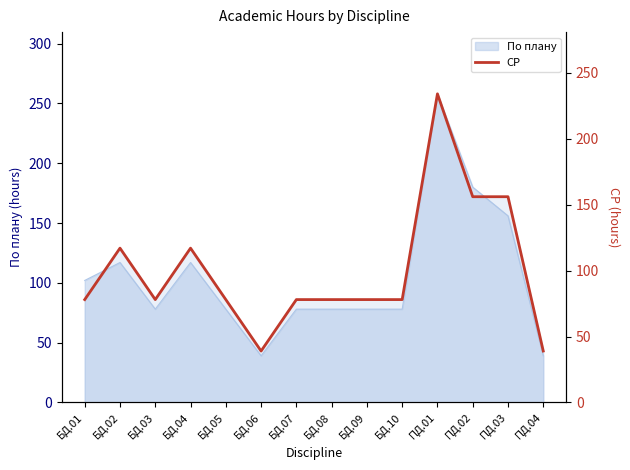

Does the chart display data point markers on the line(s)?

No